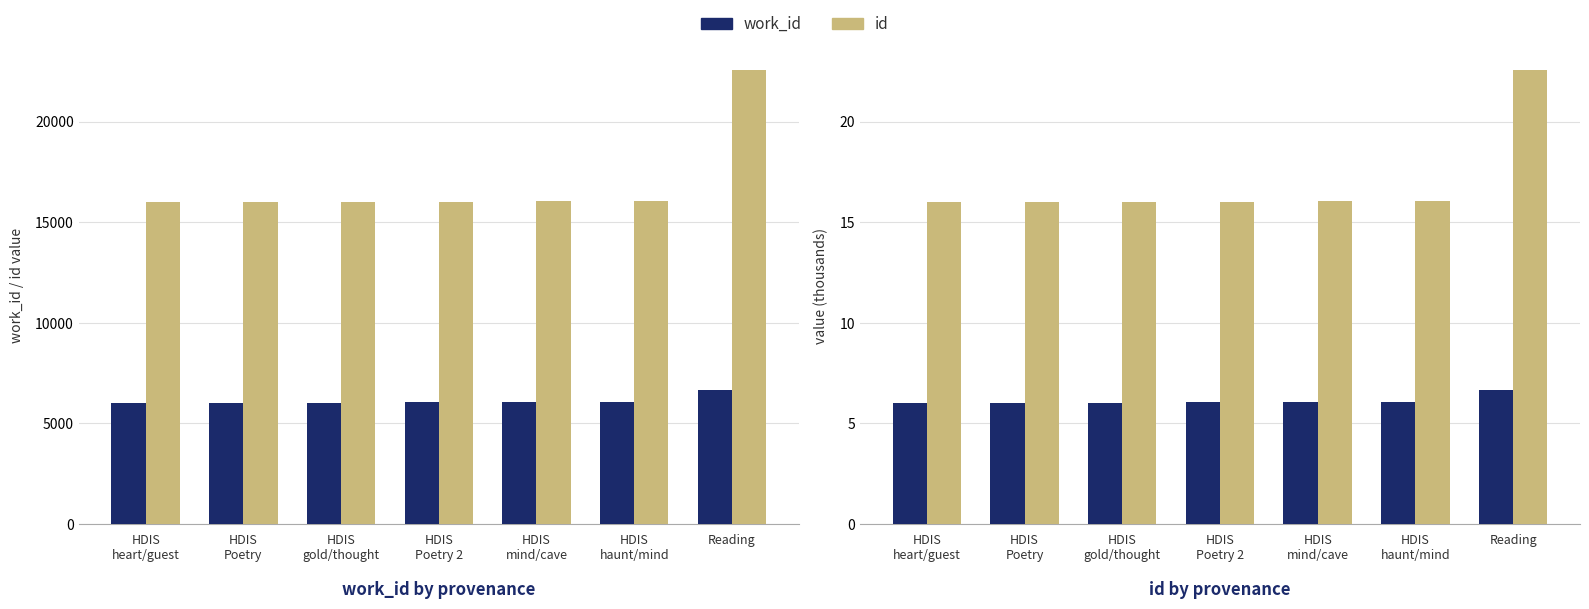

What is the sum of the work_id (k) values at Reading and HDIS
Poetry?

12.7